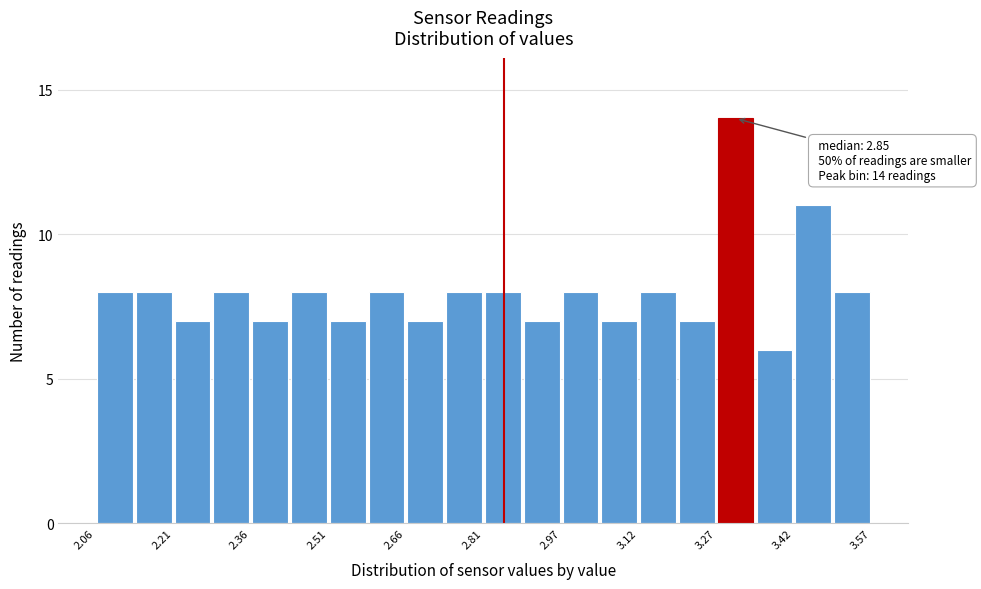

Around what value on the x-axis is the tallest bar? Give the approximate position of its centre, as read against the axis.

3.30